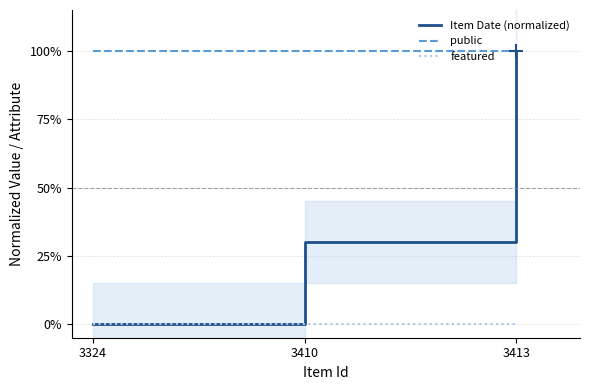

List the series in order of their overall mean, lowest first.

featured, Item Date (normalized), public